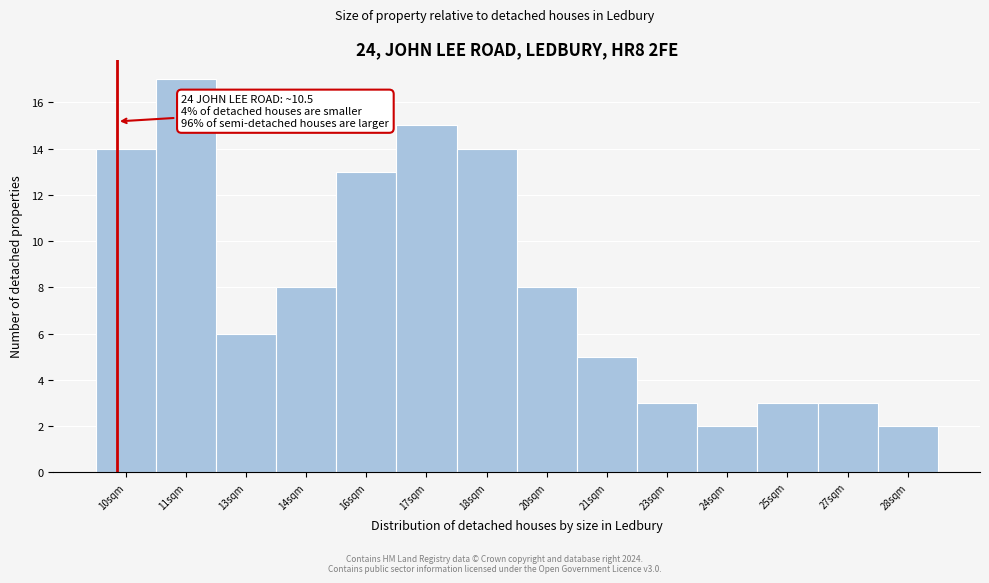

Reading left to right, transcribe all the data shown in this chart.

10sqm=14	11sqm=17	13sqm=6	14sqm=8	16sqm=13	17sqm=15	18sqm=14	20sqm=8	21sqm=5	23sqm=3	24sqm=2	25sqm=3	27sqm=3	28sqm=2